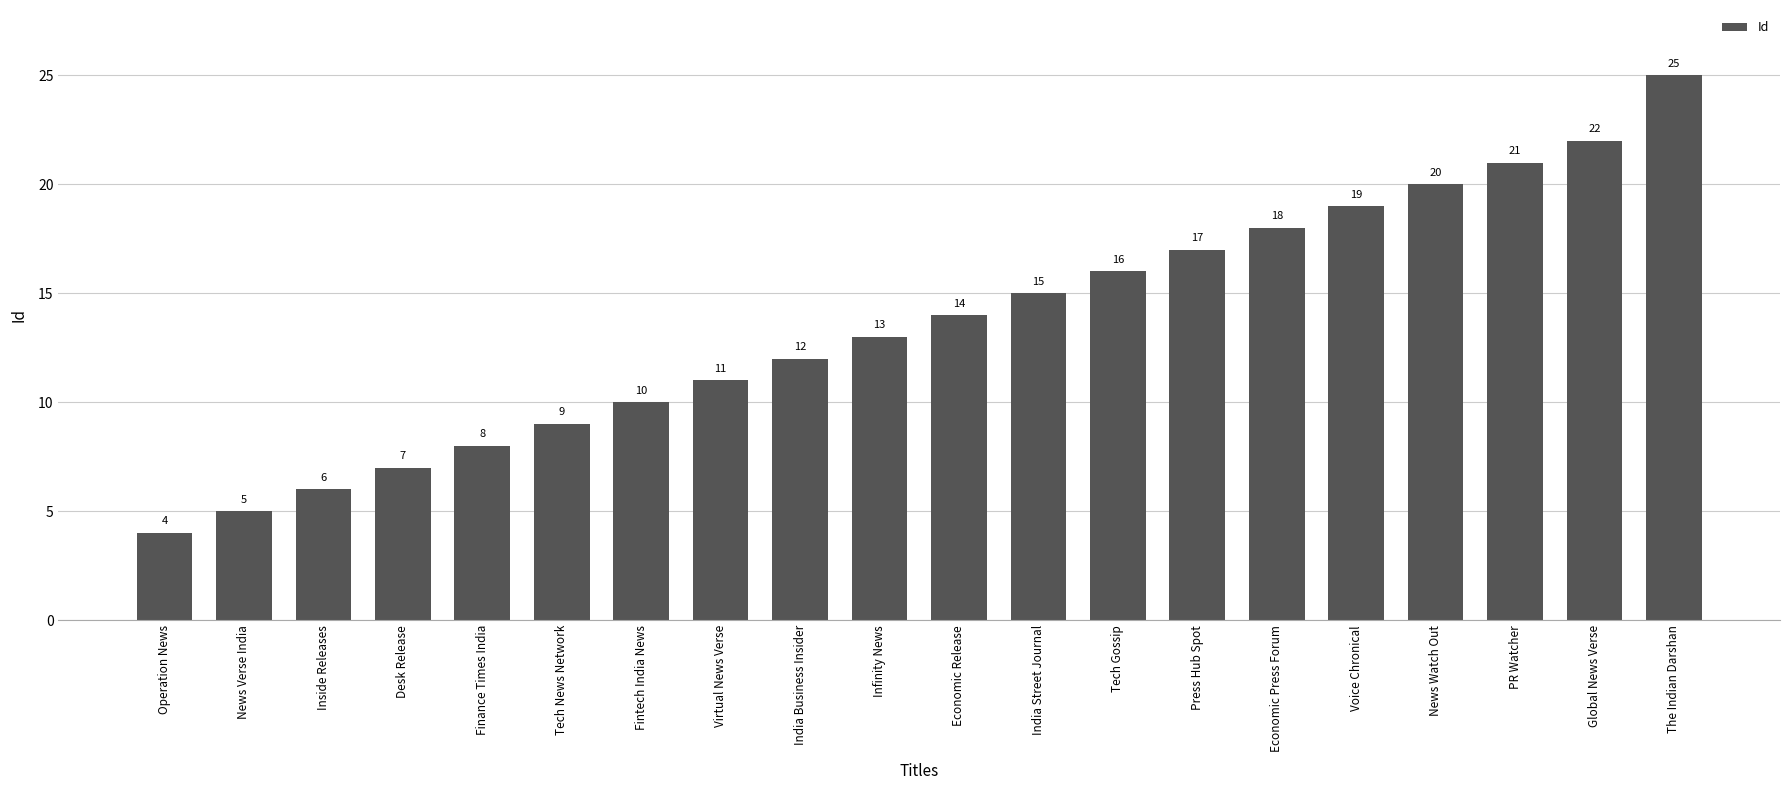

Read the value at The Indian Darshan.

25